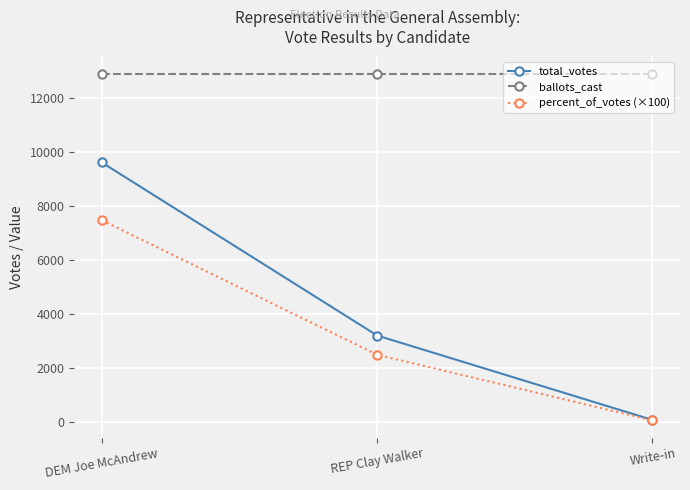

Between DEM Joe McAndrew and Write-in, which series saw the biggest shift?

total_votes